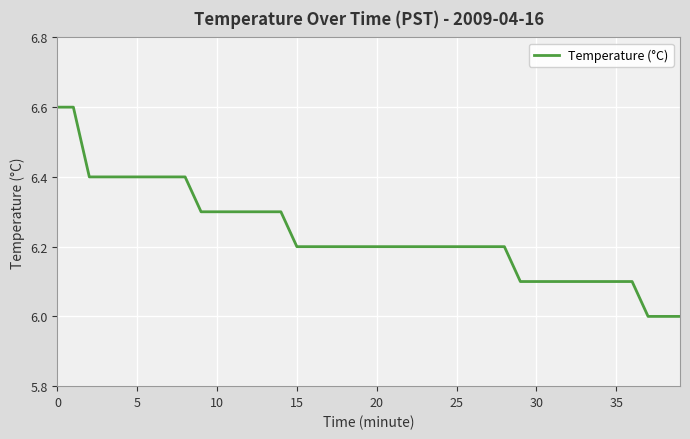

What is the smallest value displayed?

6.0